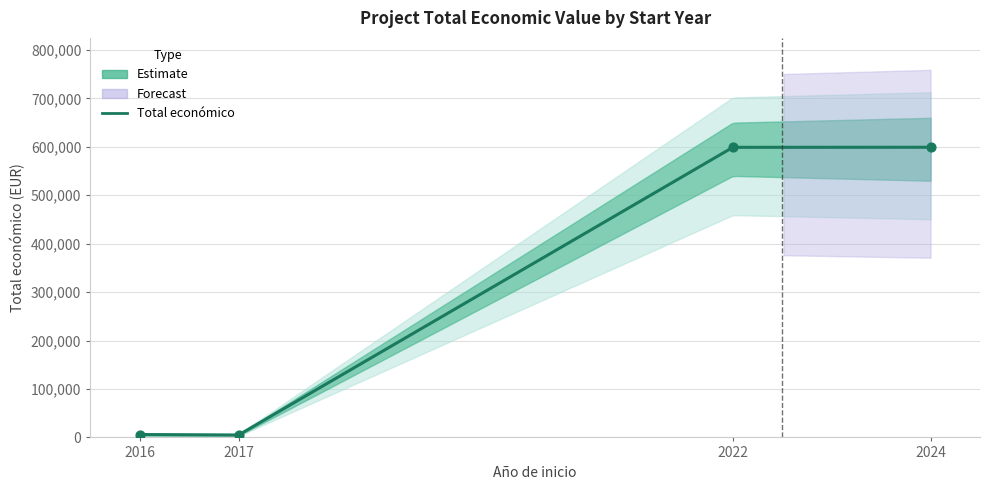

Which has a higher value, 2016 or 2022?

2022